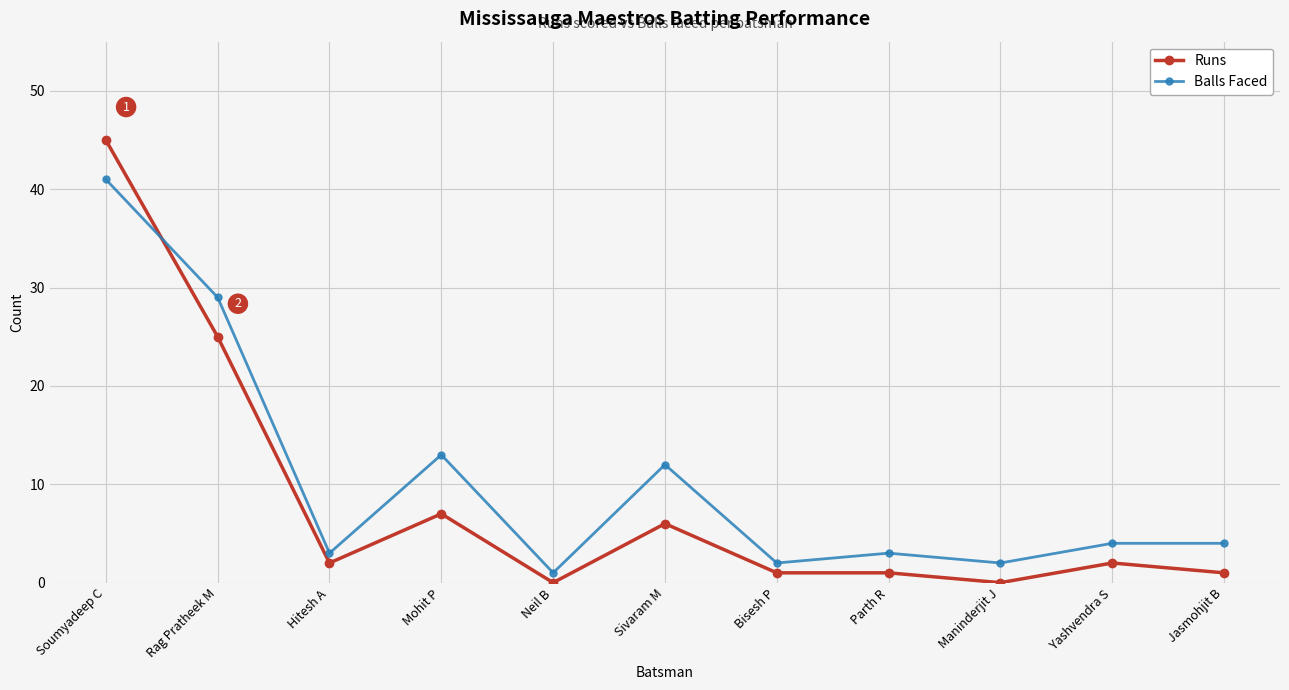

What is the difference between the Runs values at Rag Pratheek M and Hitesh A?

23